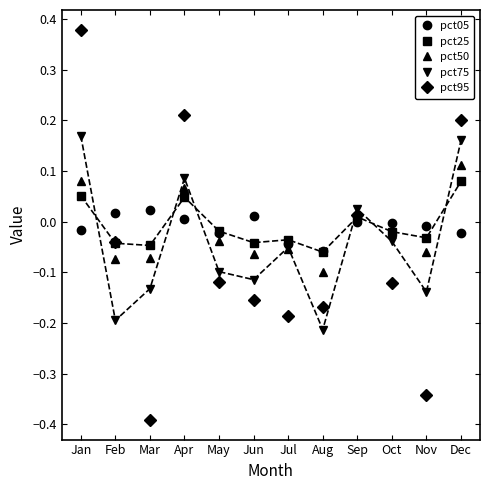

At which category does pct25 reach its first local peak?

Apr